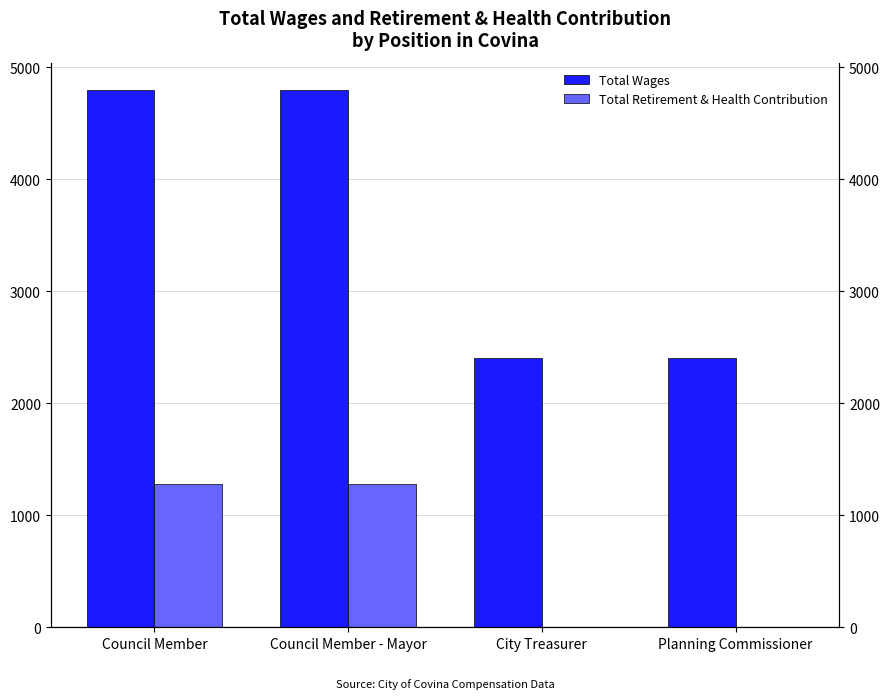

Is the value of Total Wages at City Treasurer greater than the value of Total Retirement & Health Contribution at Planning Commissioner?

Yes